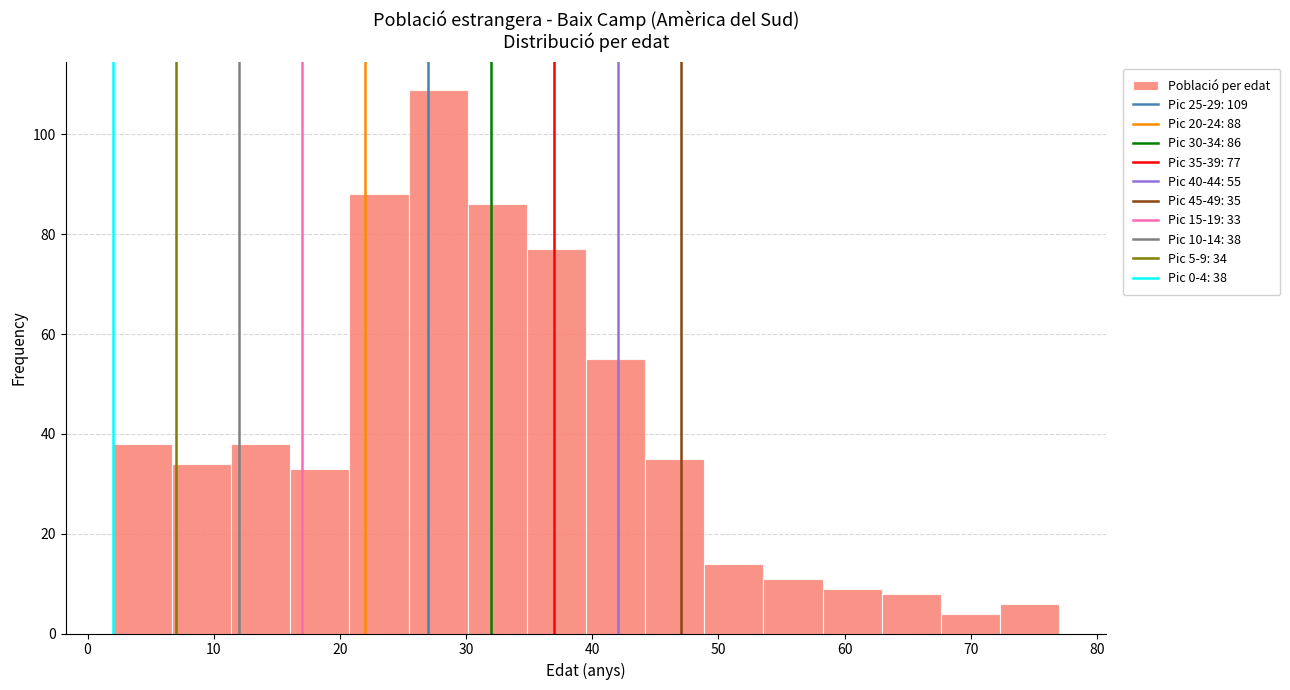

Which range on the x-axis has the tallest bar?

25 to 30